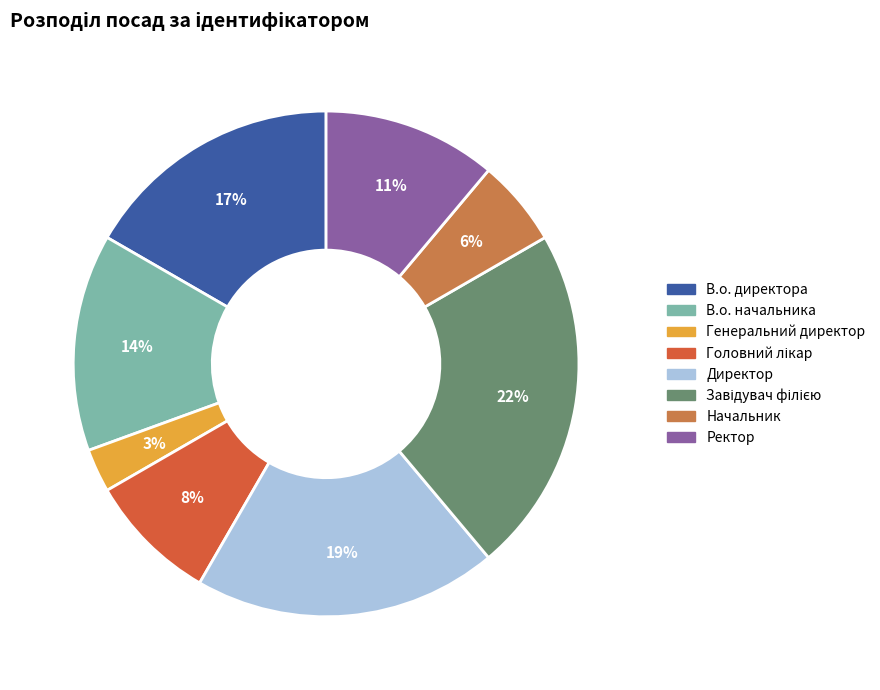

To the nearest percent, what is the difference between the largest and smallest slice percentages?

19%